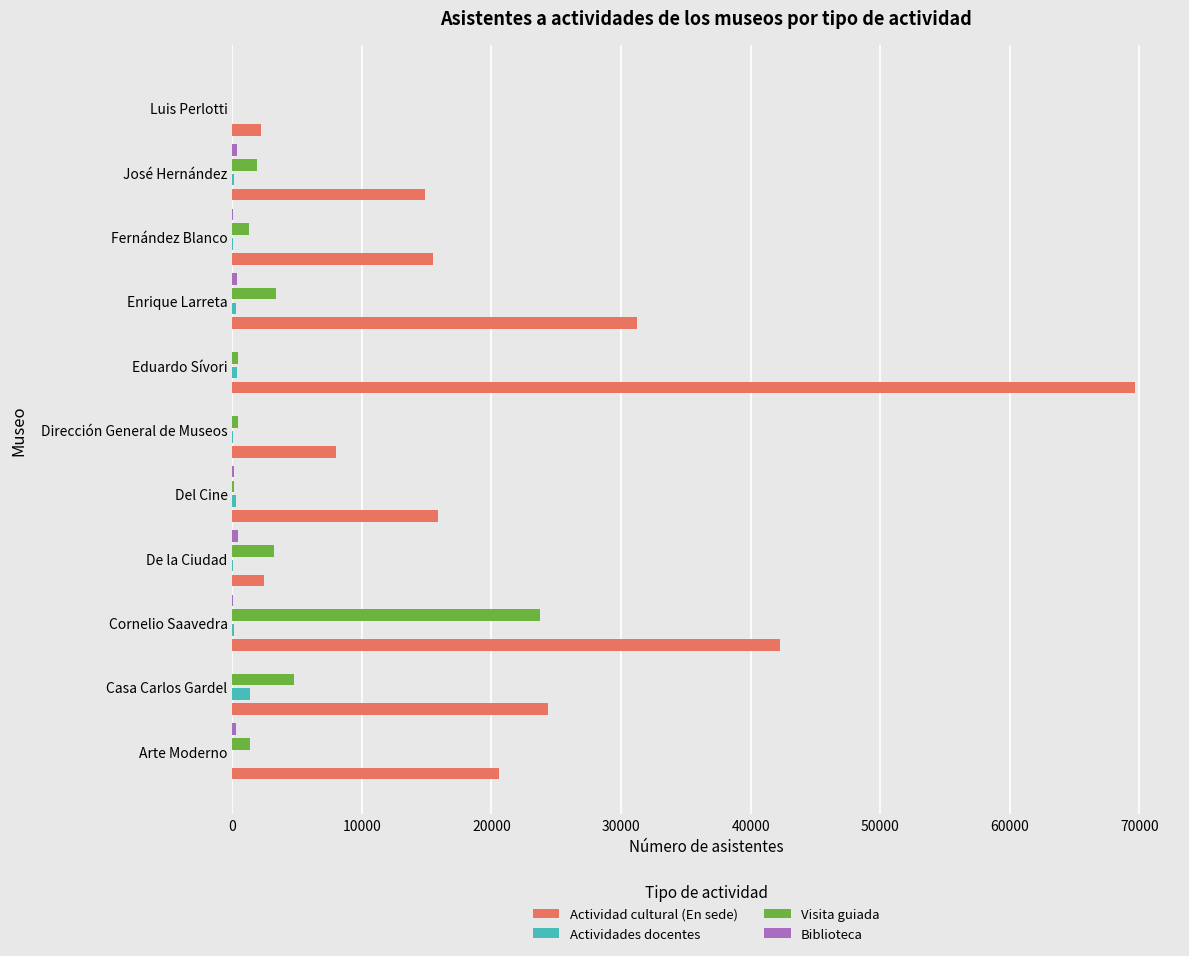

What is the sum of all Actividades docentes values?

2570